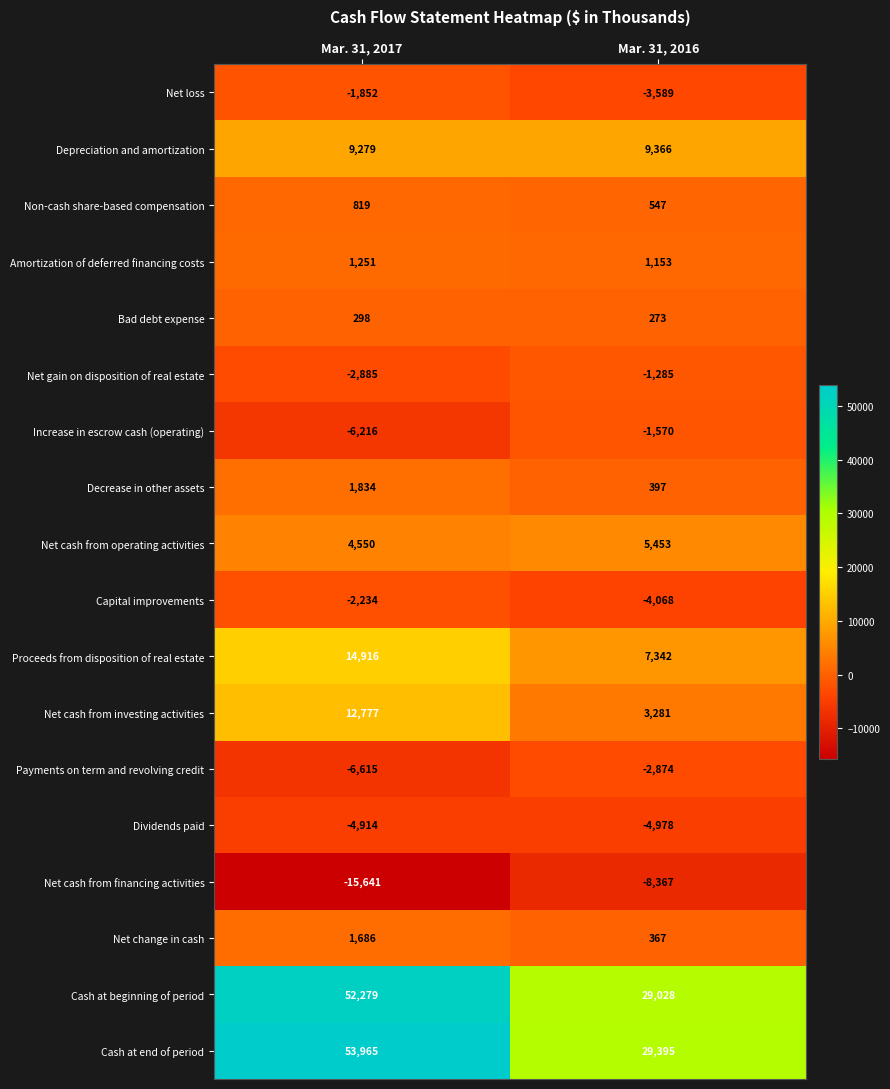

Which category has the lowest value across all series?

Mar. 31, 2017